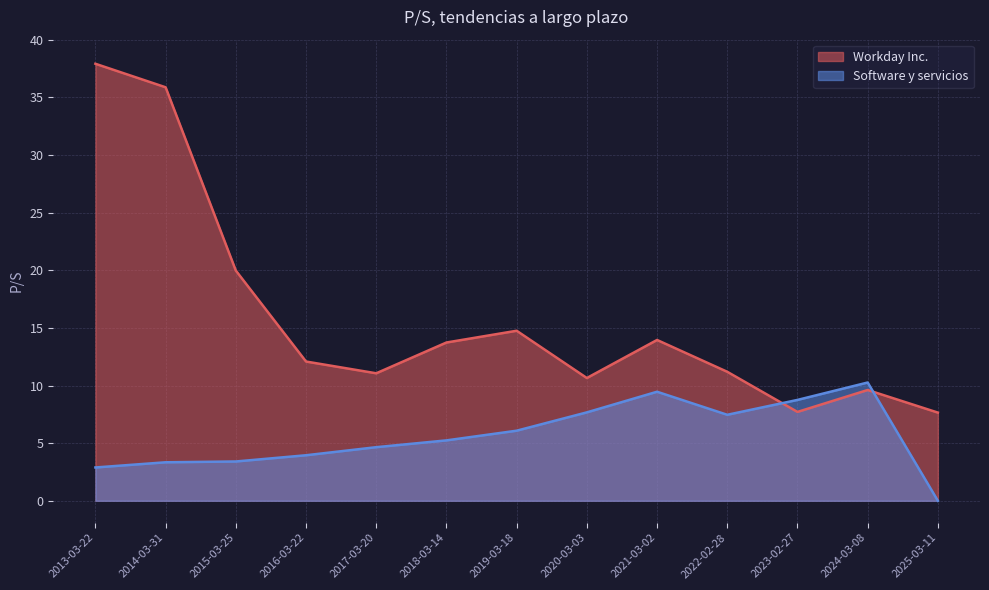

At which category is the sum across all series the highest?

2013-03-22